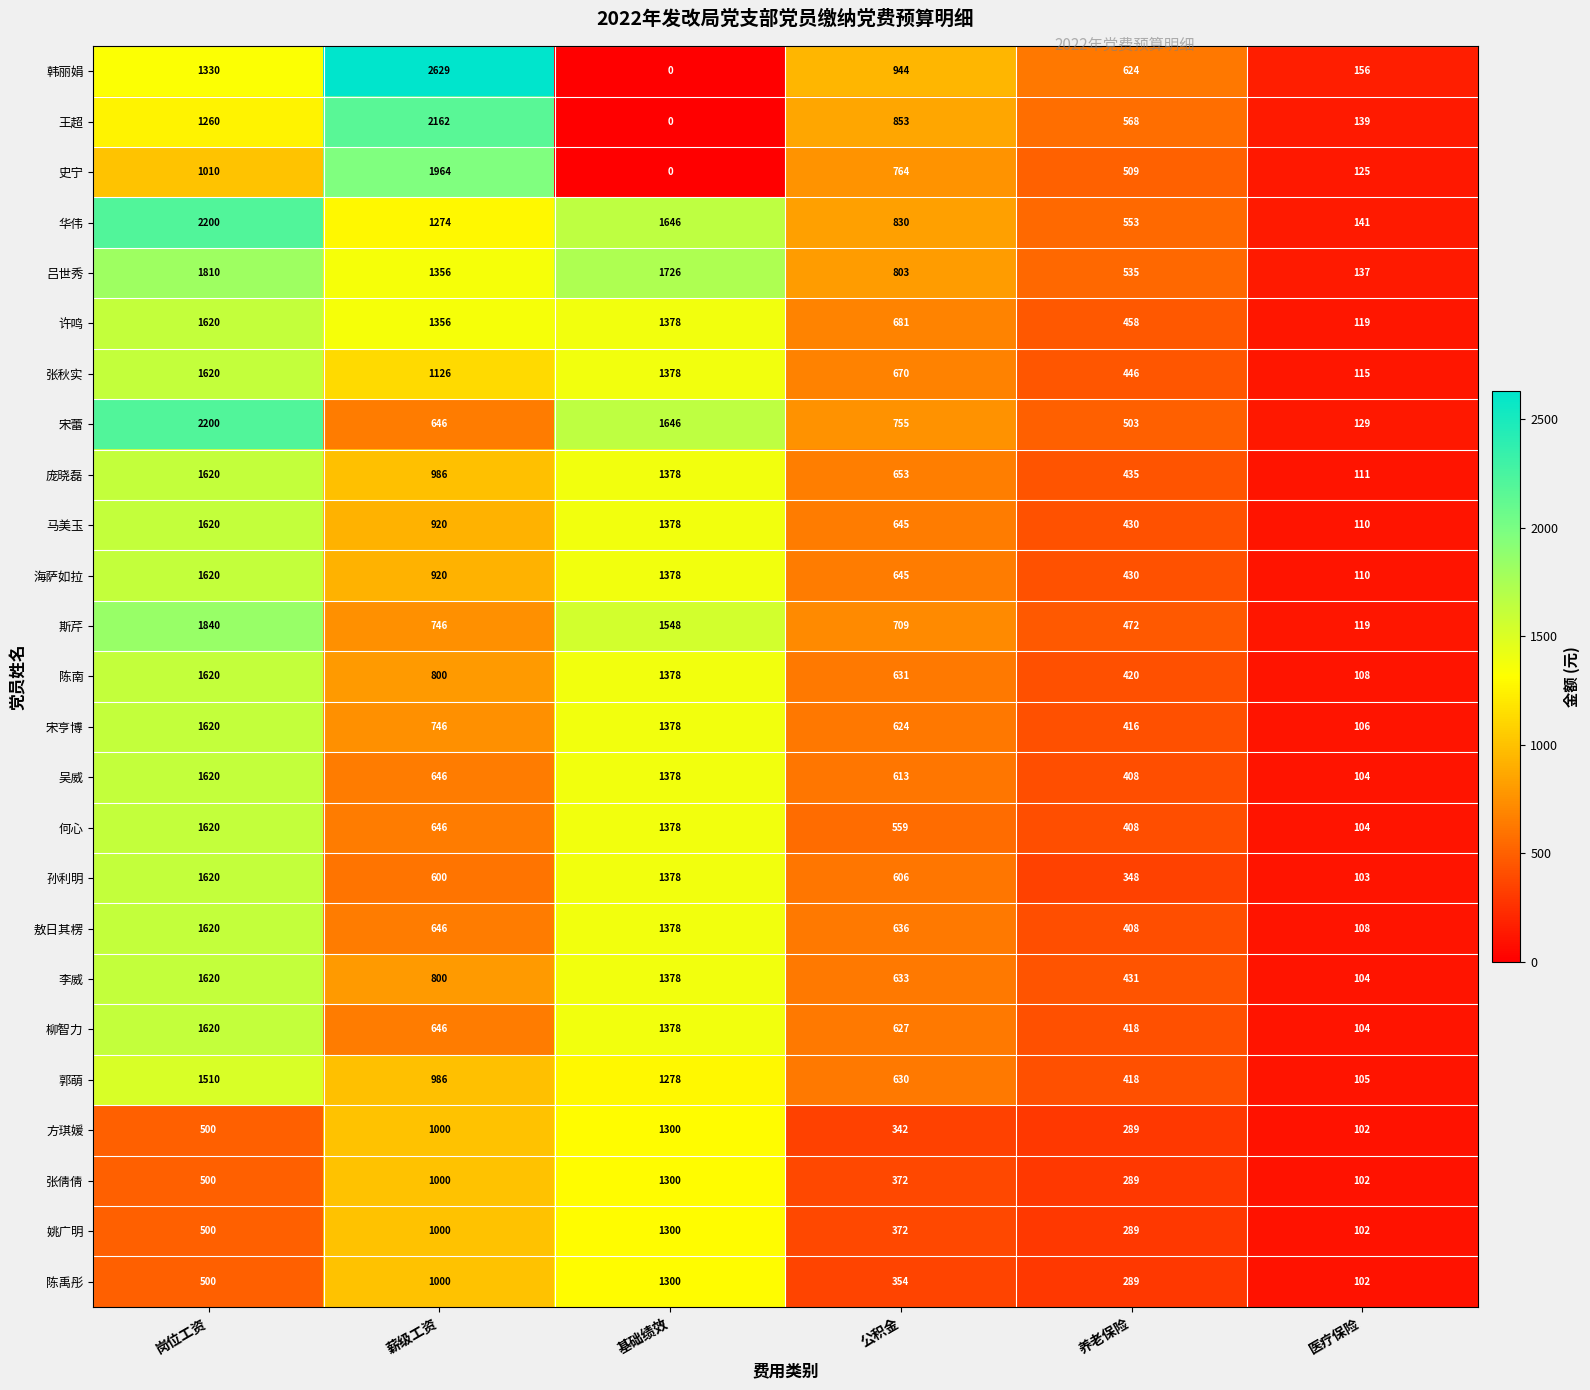

Which series has the largest range (max minus min)?

韩丽娟